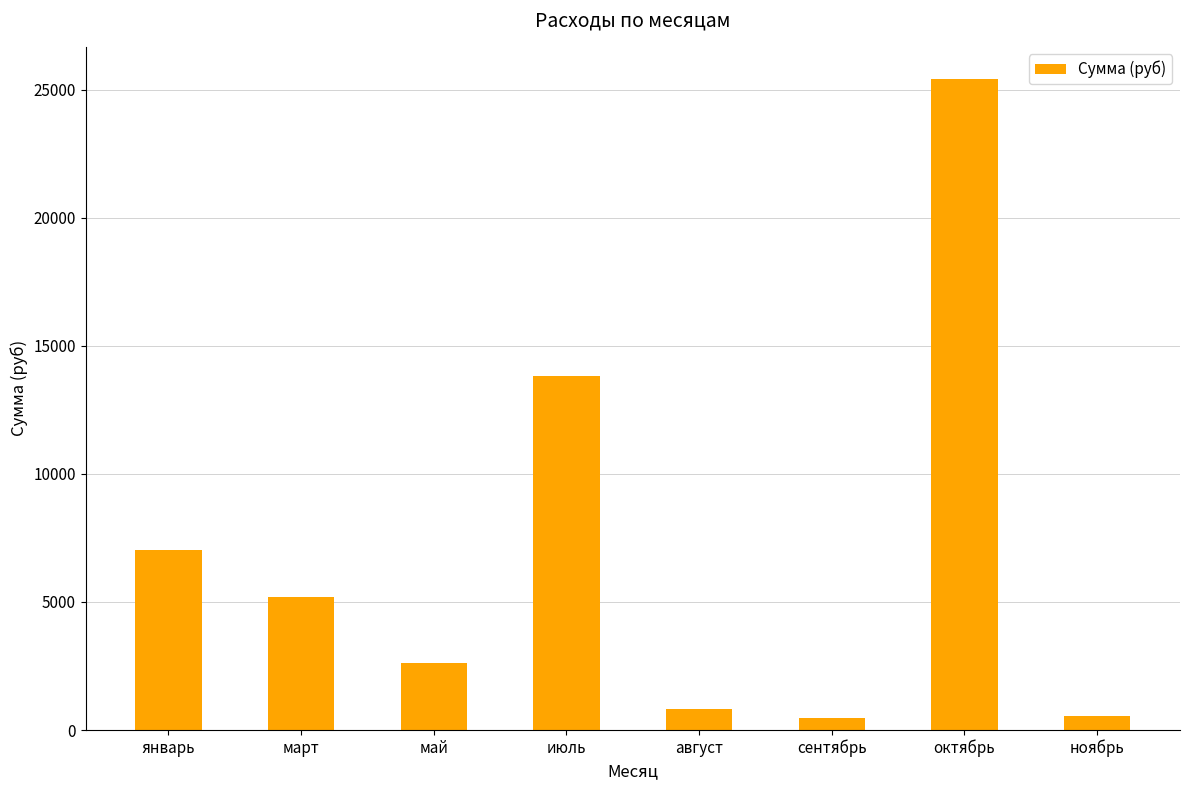

What is the value of the 8th bar from the left?

538.0